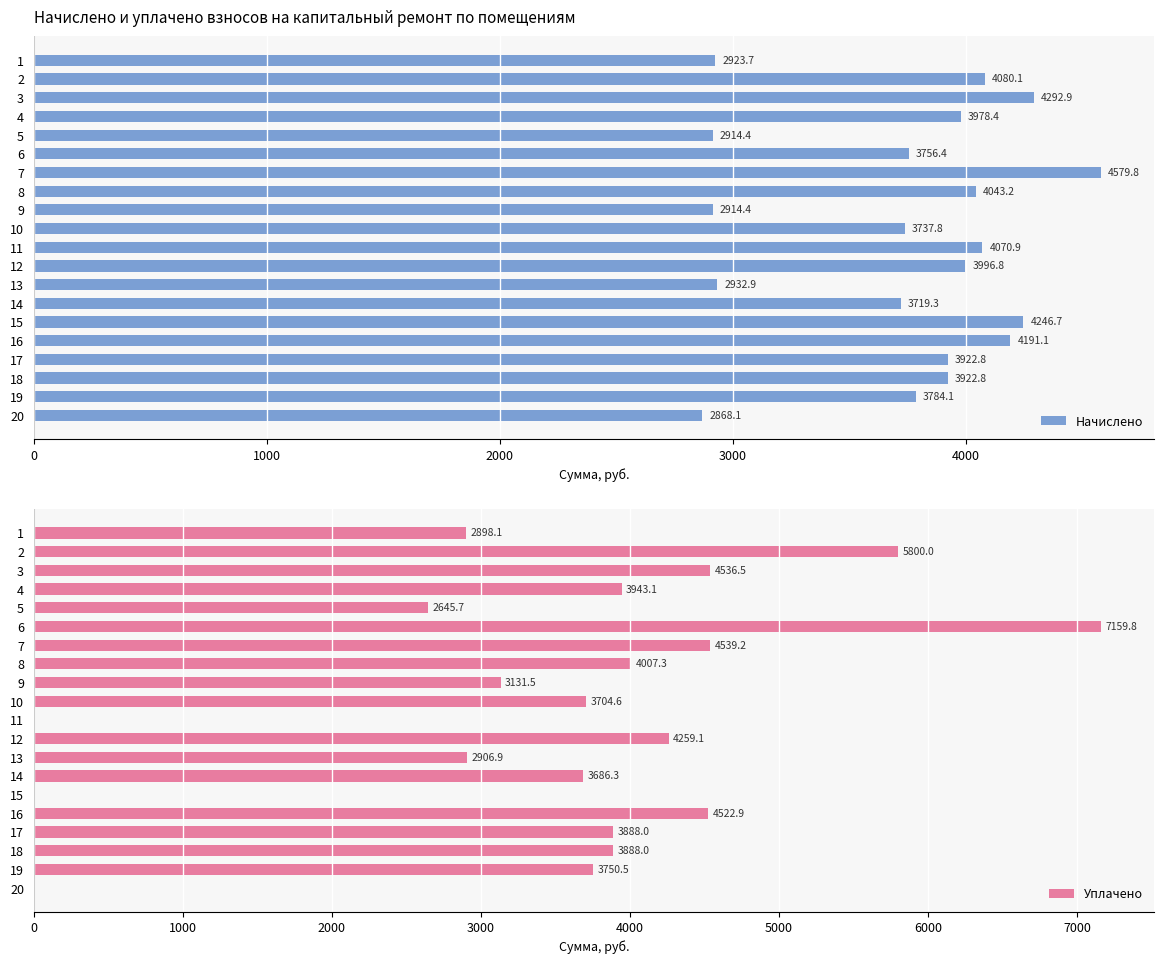

Is it true that Начислено equals 5522.0 at 17?

False